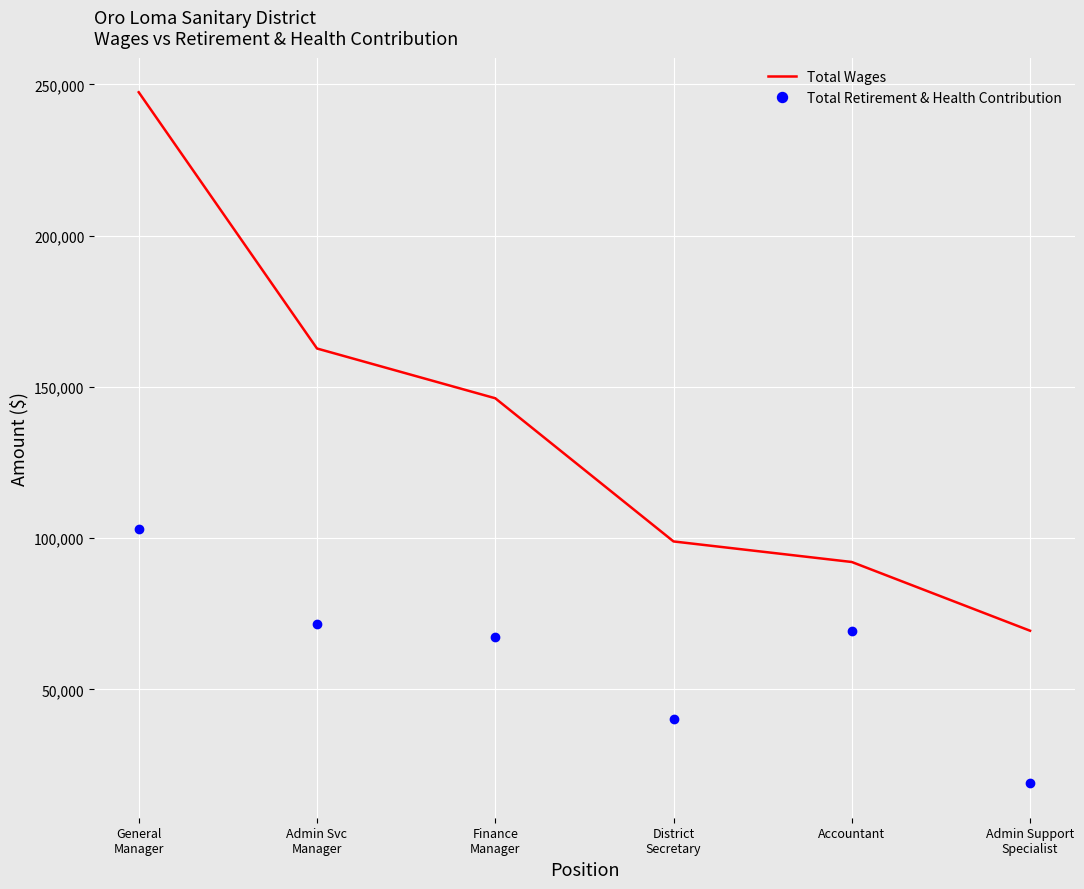

Rank the series by their average value, from lowest to highest.

Total Retirement & Health Contribution, Total Wages